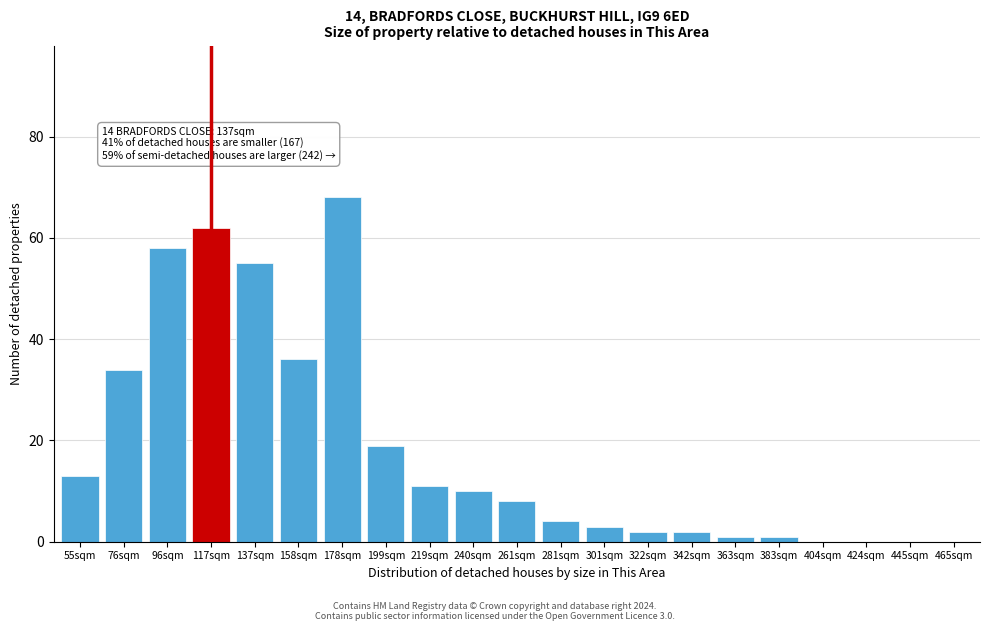

Reading left to right, extract all data points from this chart.

55sqm=13	76sqm=34	96sqm=58	117sqm=62	137sqm=55	158sqm=36	178sqm=68	199sqm=19	219sqm=11	240sqm=10	261sqm=8	281sqm=4	301sqm=3	322sqm=2	342sqm=2	363sqm=1	383sqm=1	404sqm=0	424sqm=0	445sqm=0	465sqm=0